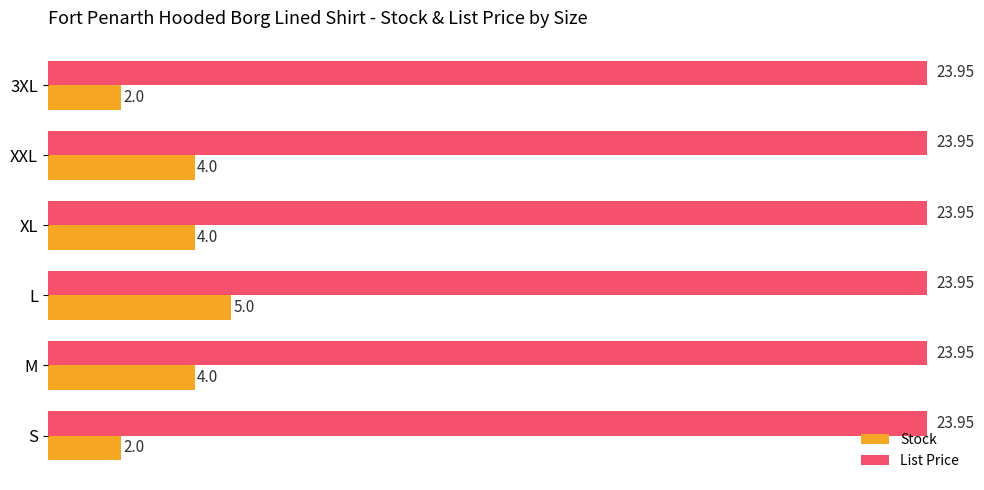

Which series has the largest total across all categories?

List Price